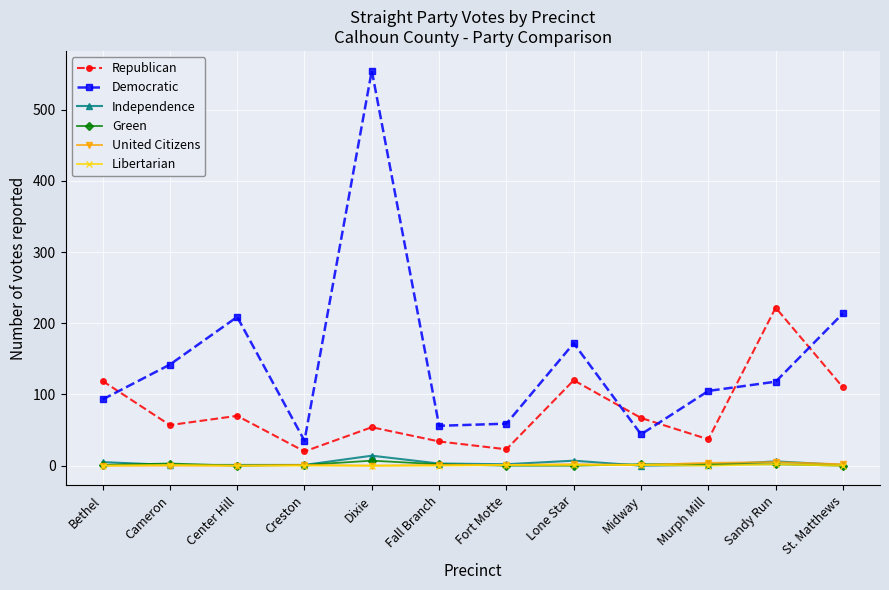

Is it true that Libertarian equals 0 at Creston?

True